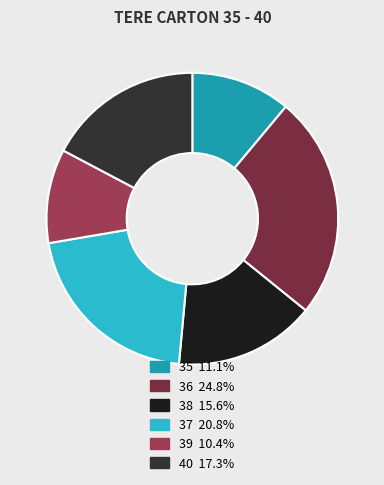

Which has a higher value, 39 or 40?

40